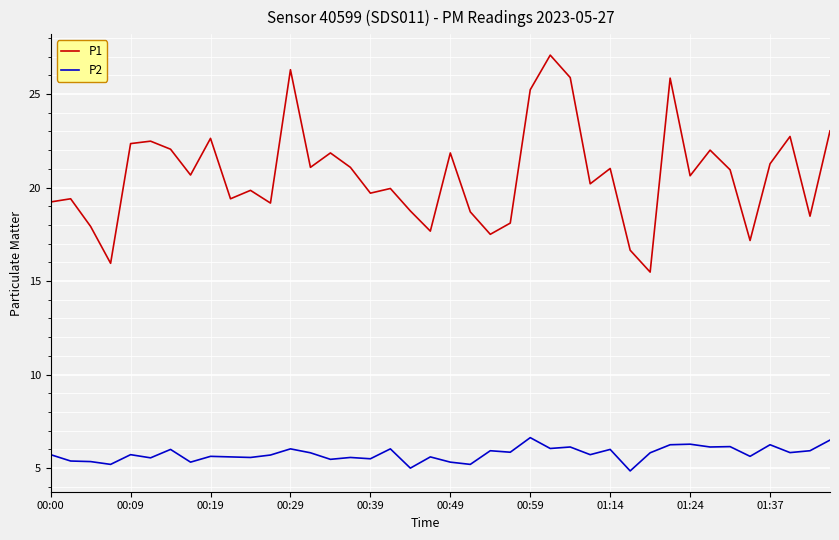

Which series has the largest total across all categories?

P1